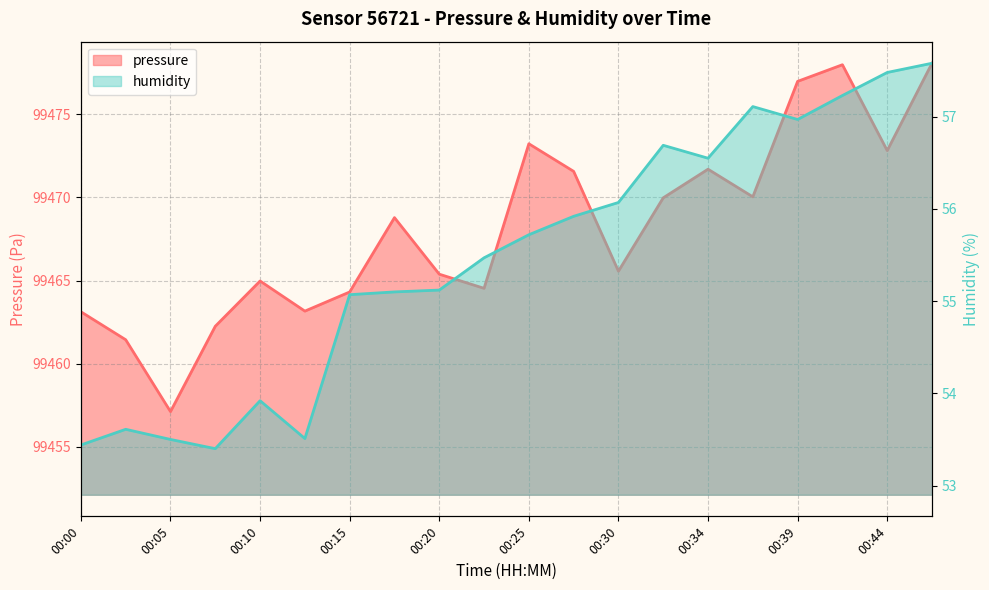

Is it true that humidity equals 18.0 at 00:30?

False